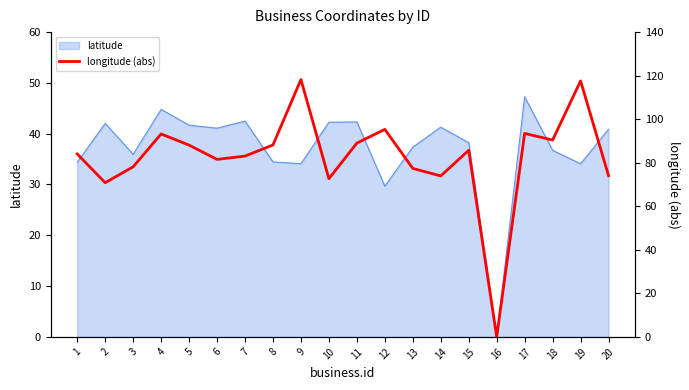

What is the difference between the maximum and minimum values?

118.2